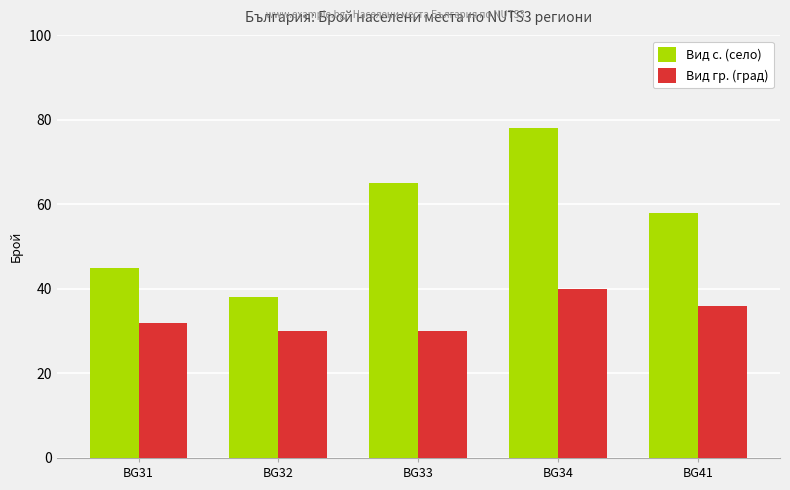

What is the sum of all Вид с. (село) values?

284